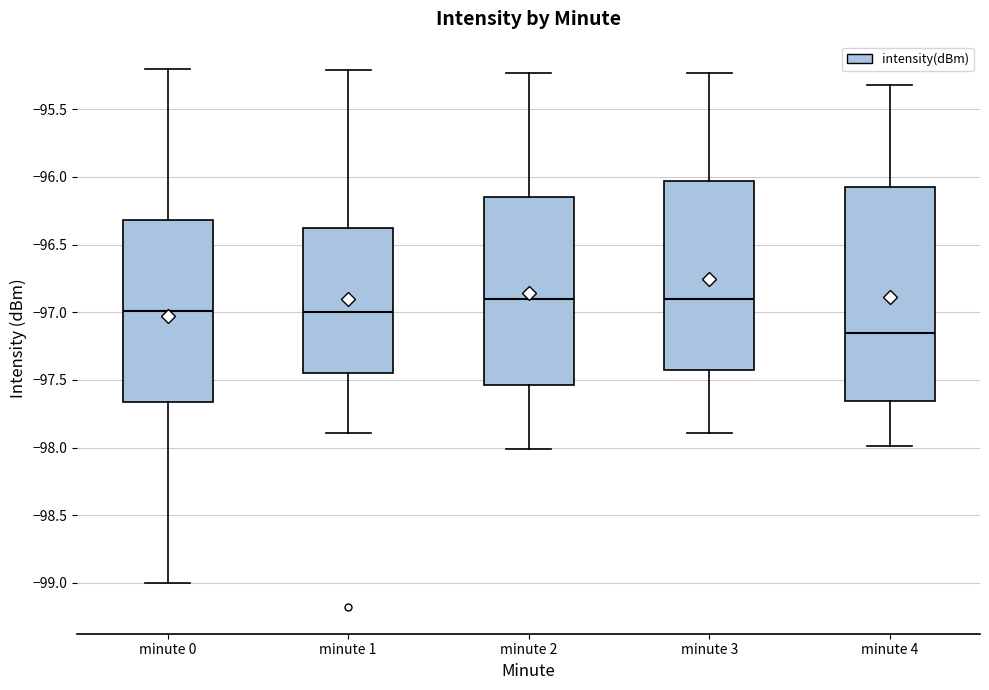

Reading left to right, transcribe this box plot: for each box, give where its median line is, the range the box spans, and where its two whiskers end, as read against the y-axis. The values are not printed on the chart, so give them approximately, as read against the axis.

minute 0: median -97.00, box -97.65 to -96.30, whiskers -99.00 to -95.20
minute 1: median -97.00, box -97.45 to -96.40, whiskers -97.90 to -95.20
minute 2: median -96.90, box -97.55 to -96.15, whiskers -98.00 to -95.25
minute 3: median -96.90, box -97.45 to -96.05, whiskers -97.90 to -95.25
minute 4: median -97.15, box -97.65 to -96.05, whiskers -98.00 to -95.30